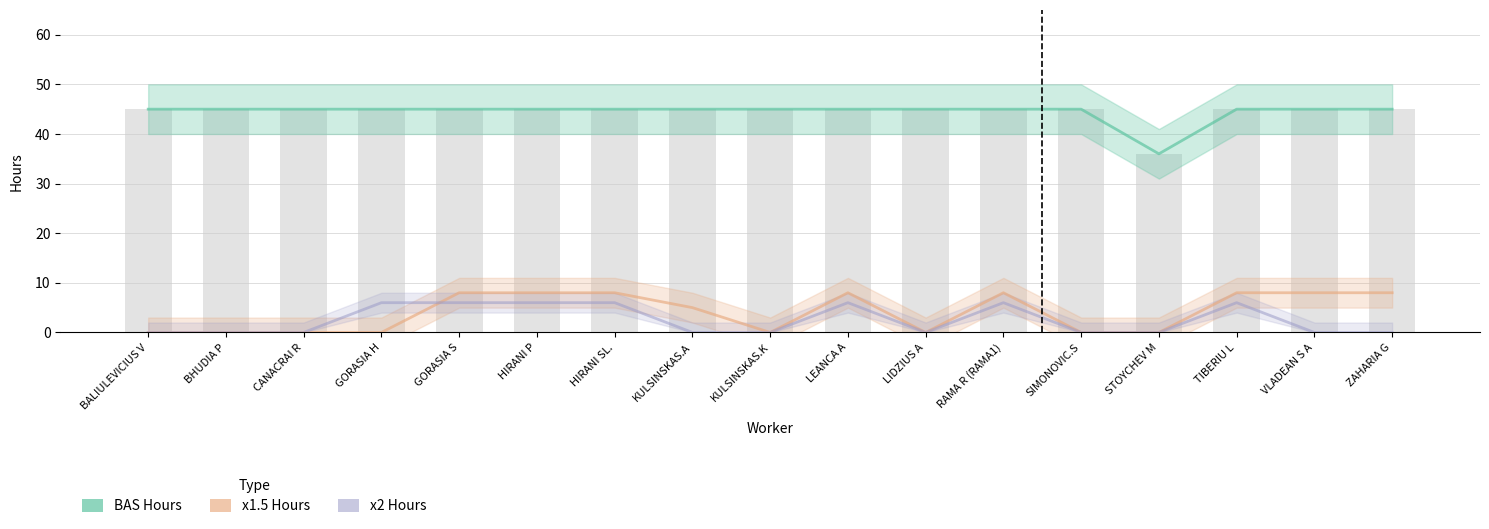

Which series changed the most between GORASIA H and HIRANI P?

x1.5 Hours